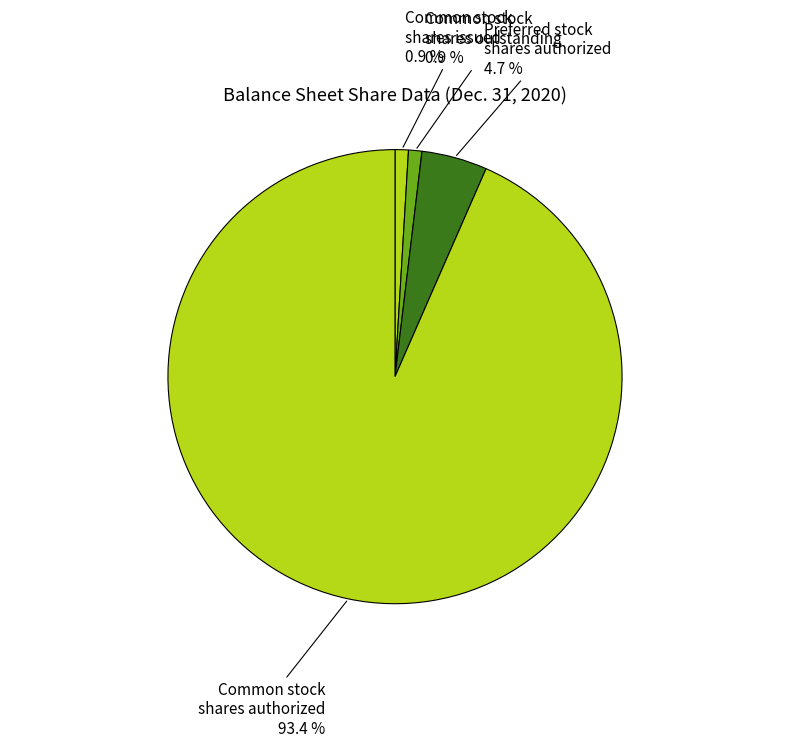

Count the number of slices in the pie.

4